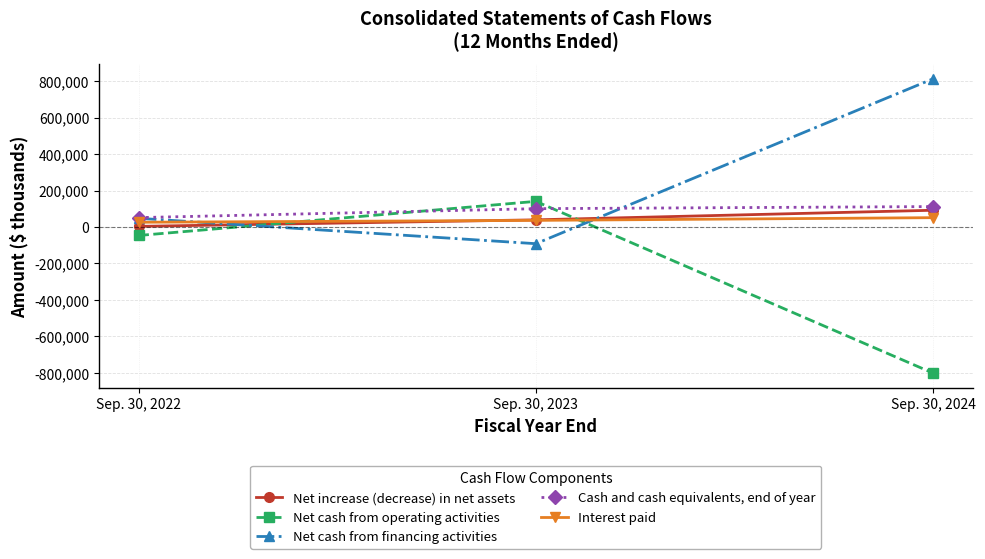

At Sep. 30, 2024, list the series in order from largest to smallest.

Net cash from financing activities, Cash and cash equivalents, end of year, Net increase (decrease) in net assets, Interest paid, Net cash from operating activities